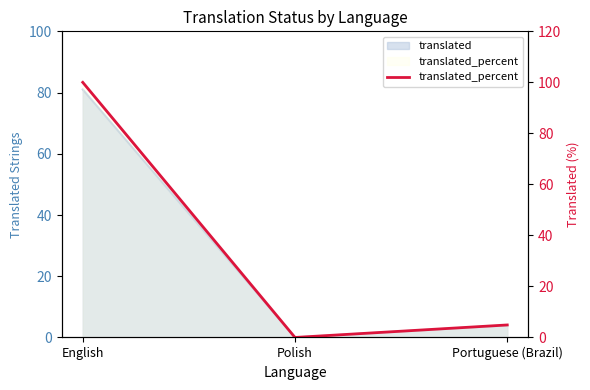

True or false: the data shows -67.4 at Polish.

False